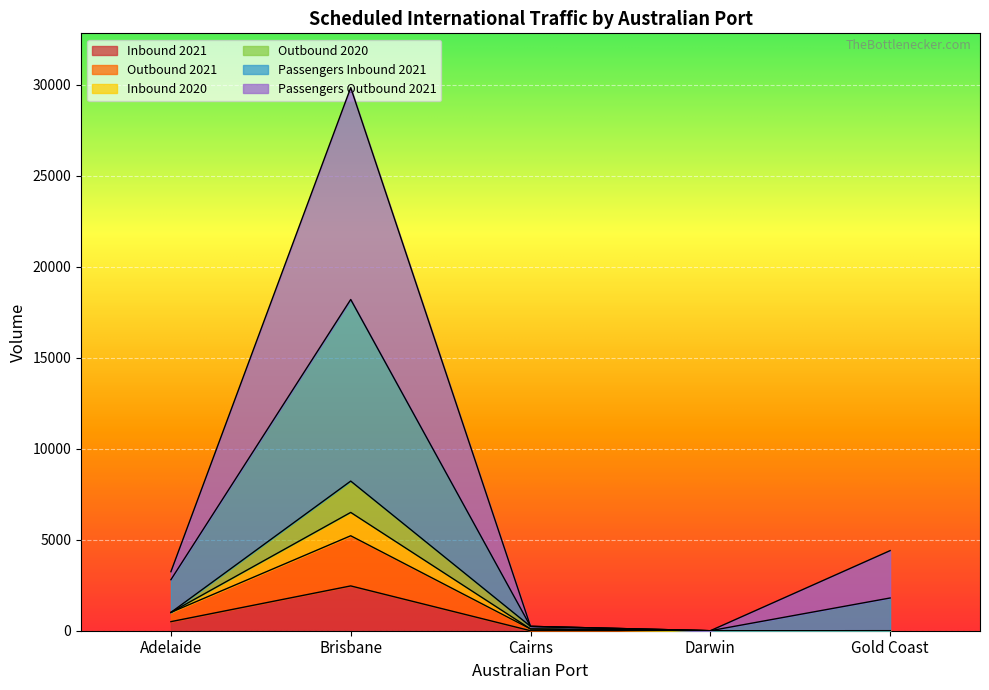

True or false: Outbound 2021 and Inbound 2021 intersect in this chart.

False